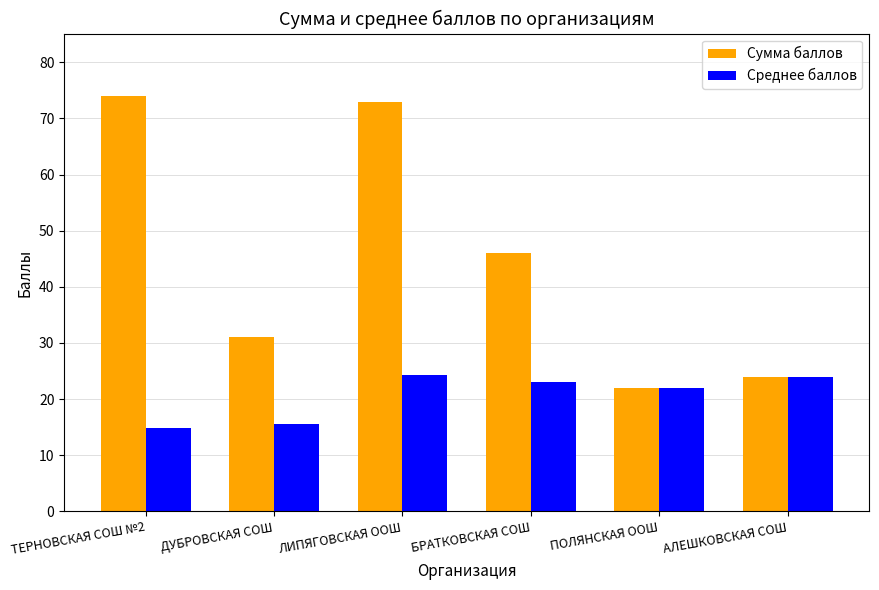

What are all the series names shown in the legend?

Сумма баллов, Среднее баллов